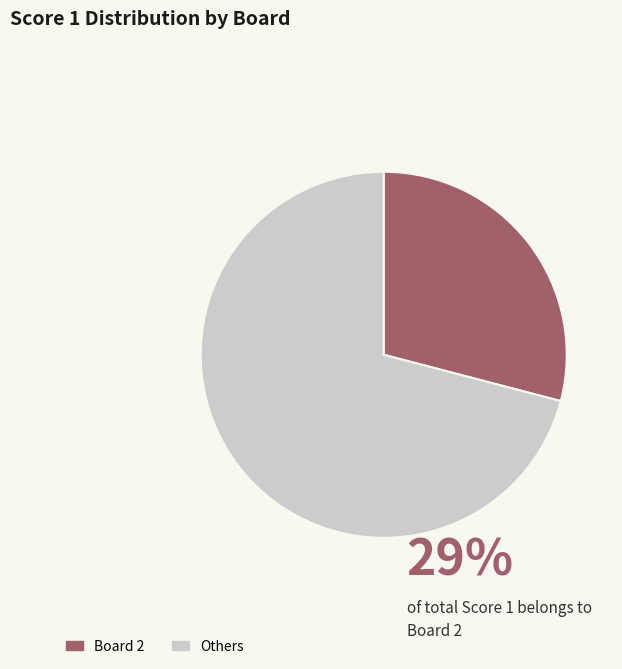

Is there any slice that represents more than half of the pie?

Yes